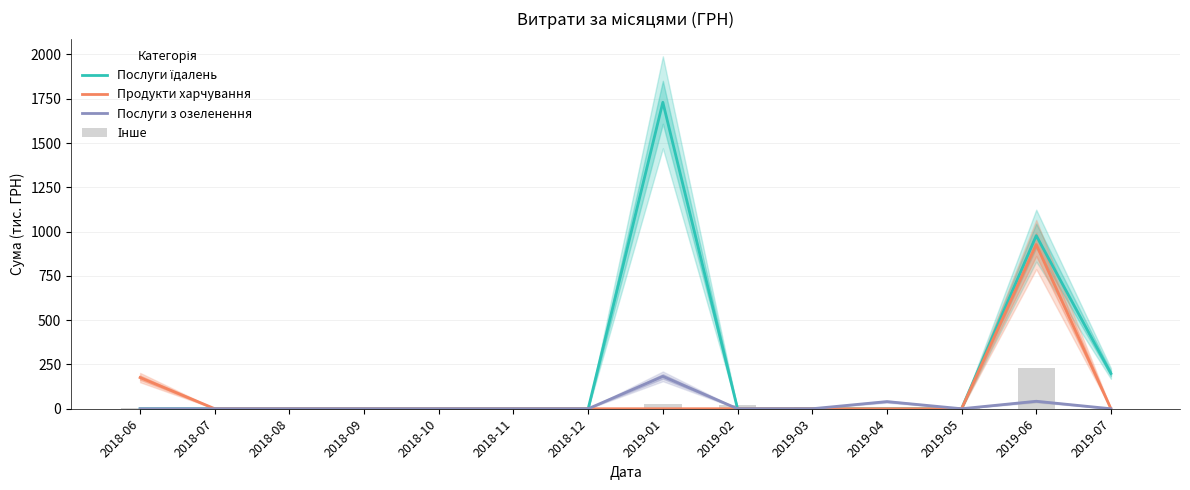

What position from the left is 2018-09?

4